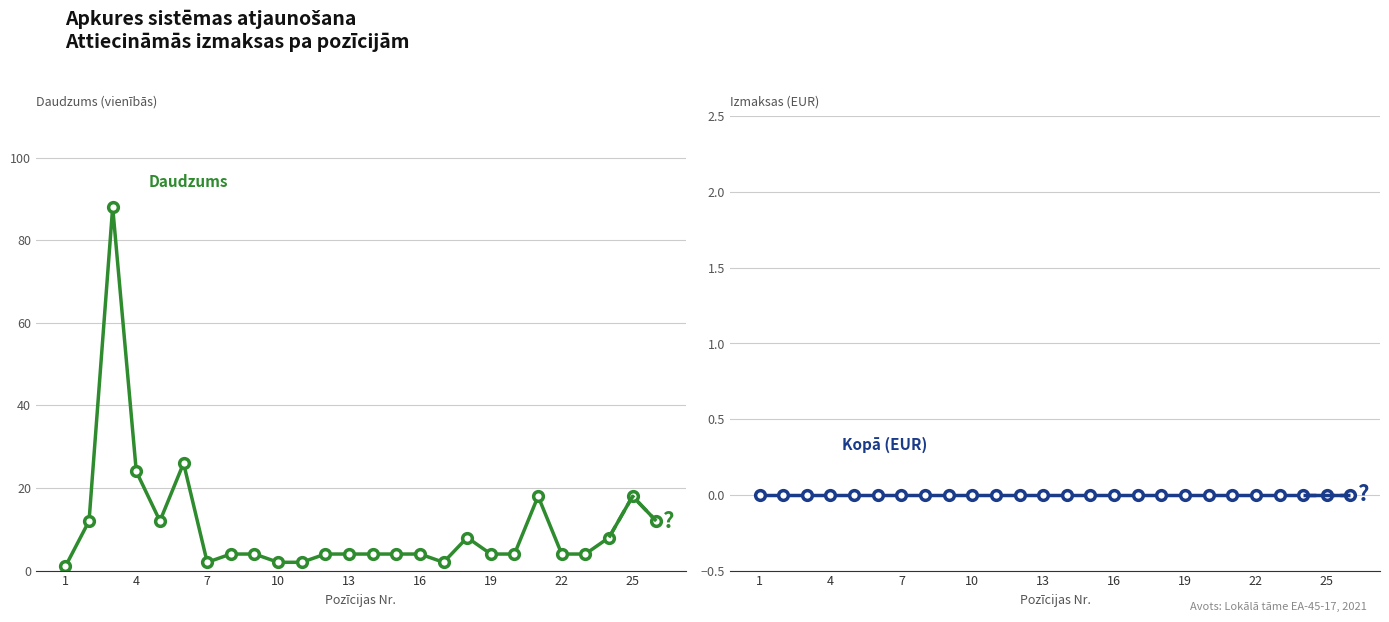

The Daudzums series shows 3 at 25. True or false?

False